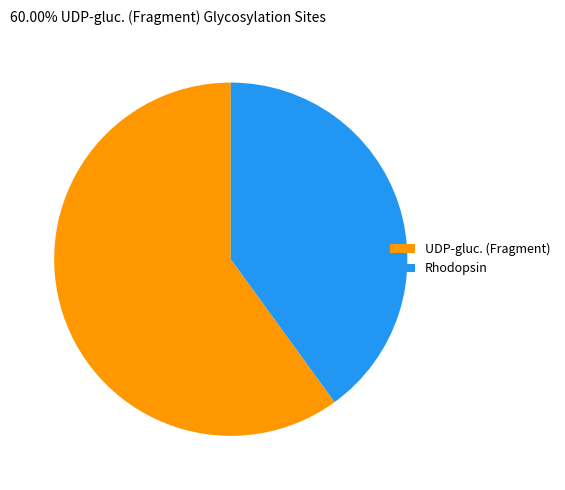

Count the number of slices in the pie.

2